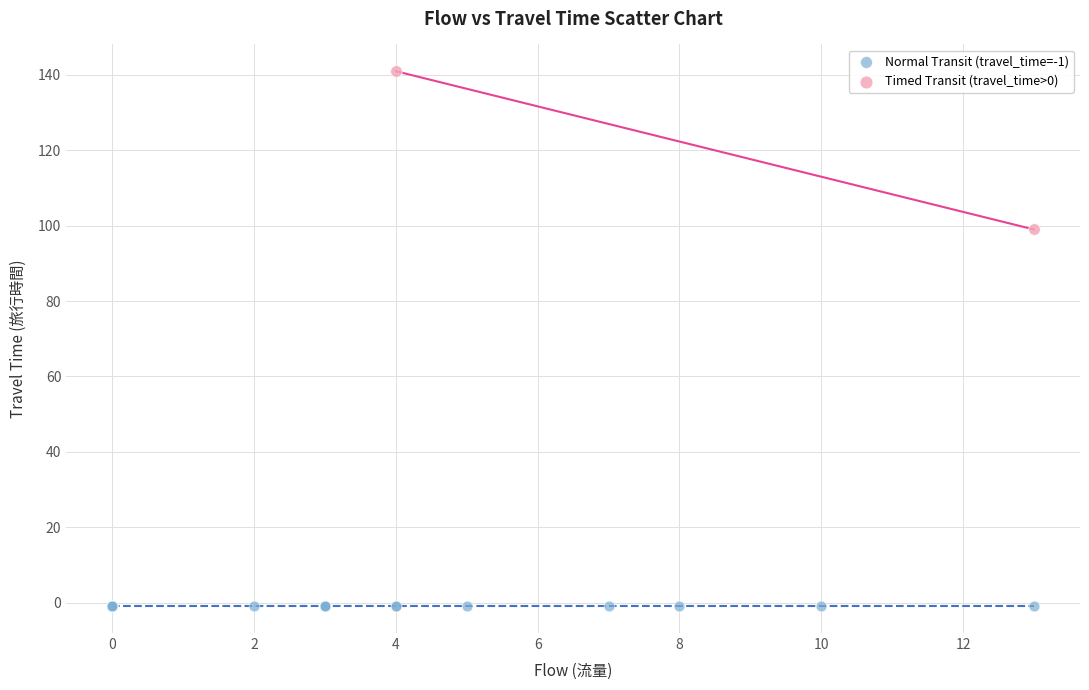

What are all the series names shown in the legend?

Normal Transit (travel_time=-1), Timed Transit (travel_time>0)